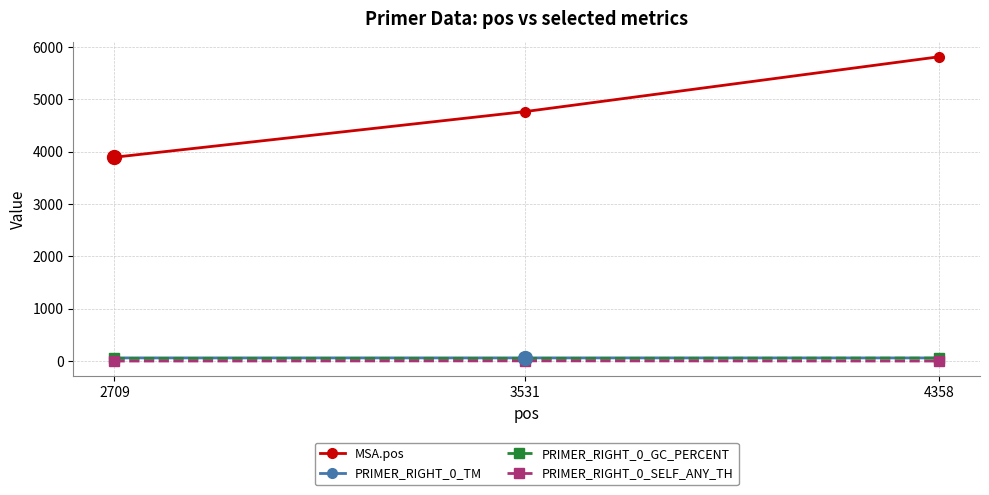

What is the minimum value for PRIMER_RIGHT_0_TM?

59.8